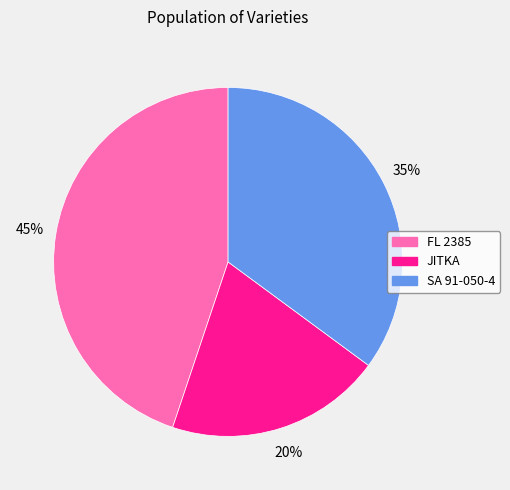

What percentage is the FL 2385 slice, to the nearest percent?

45%